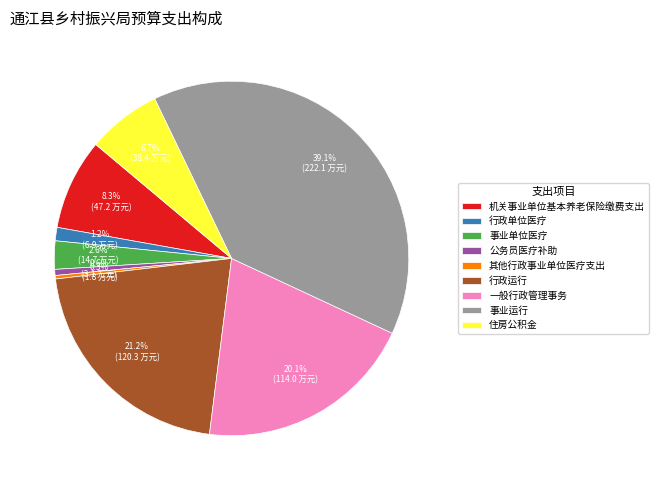

Is there a majority slice in this chart?

No